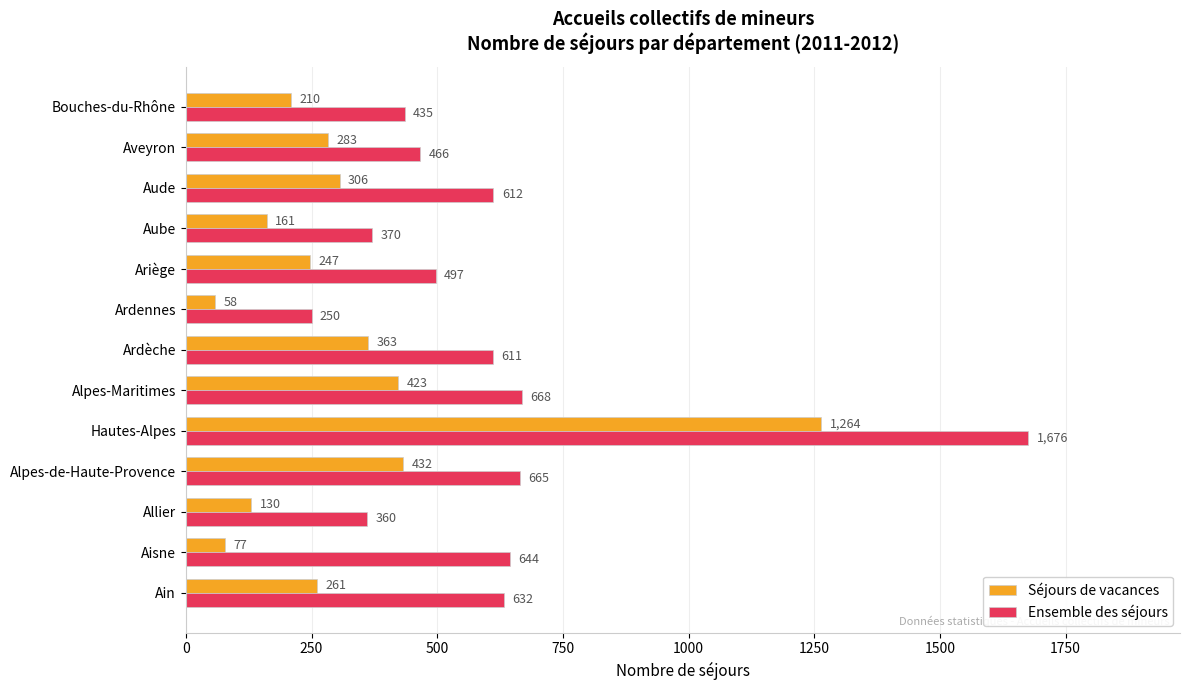

Where is Séjours de vacances nearest to the value 661?

Alpes-de-Haute-Provence